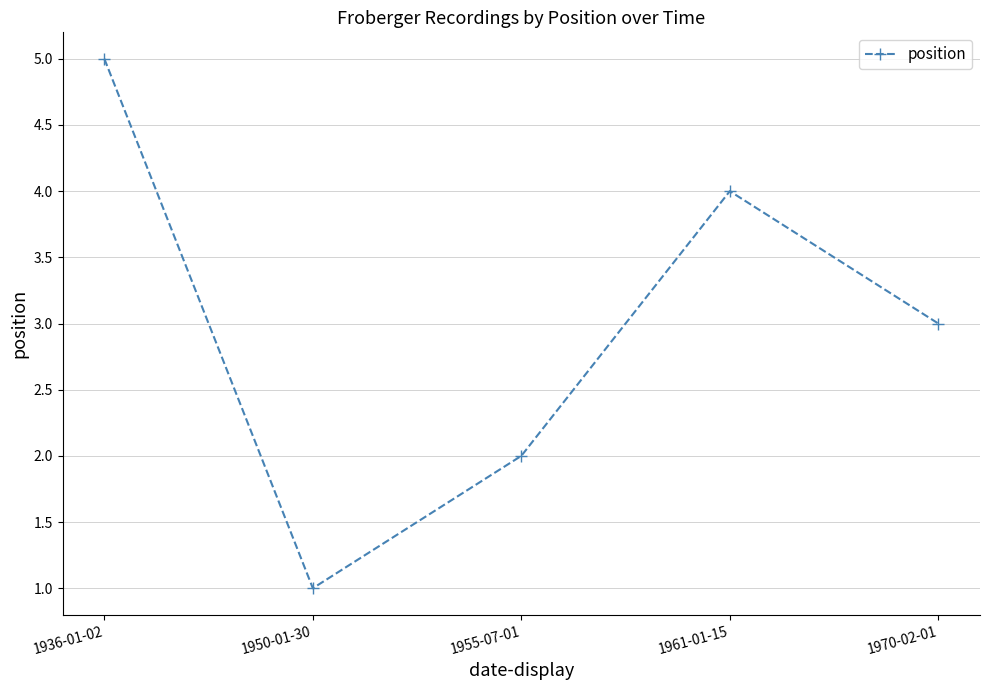

What is the change in value from 1950-01-30 to 1961-01-15?

+3